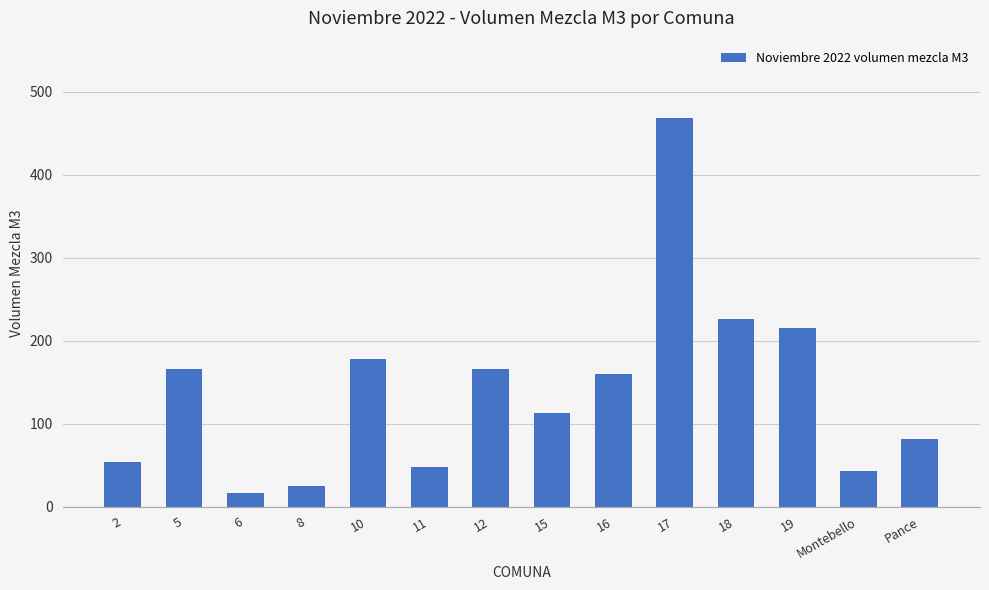

What is the change in value from 6 to 11?

+30.3